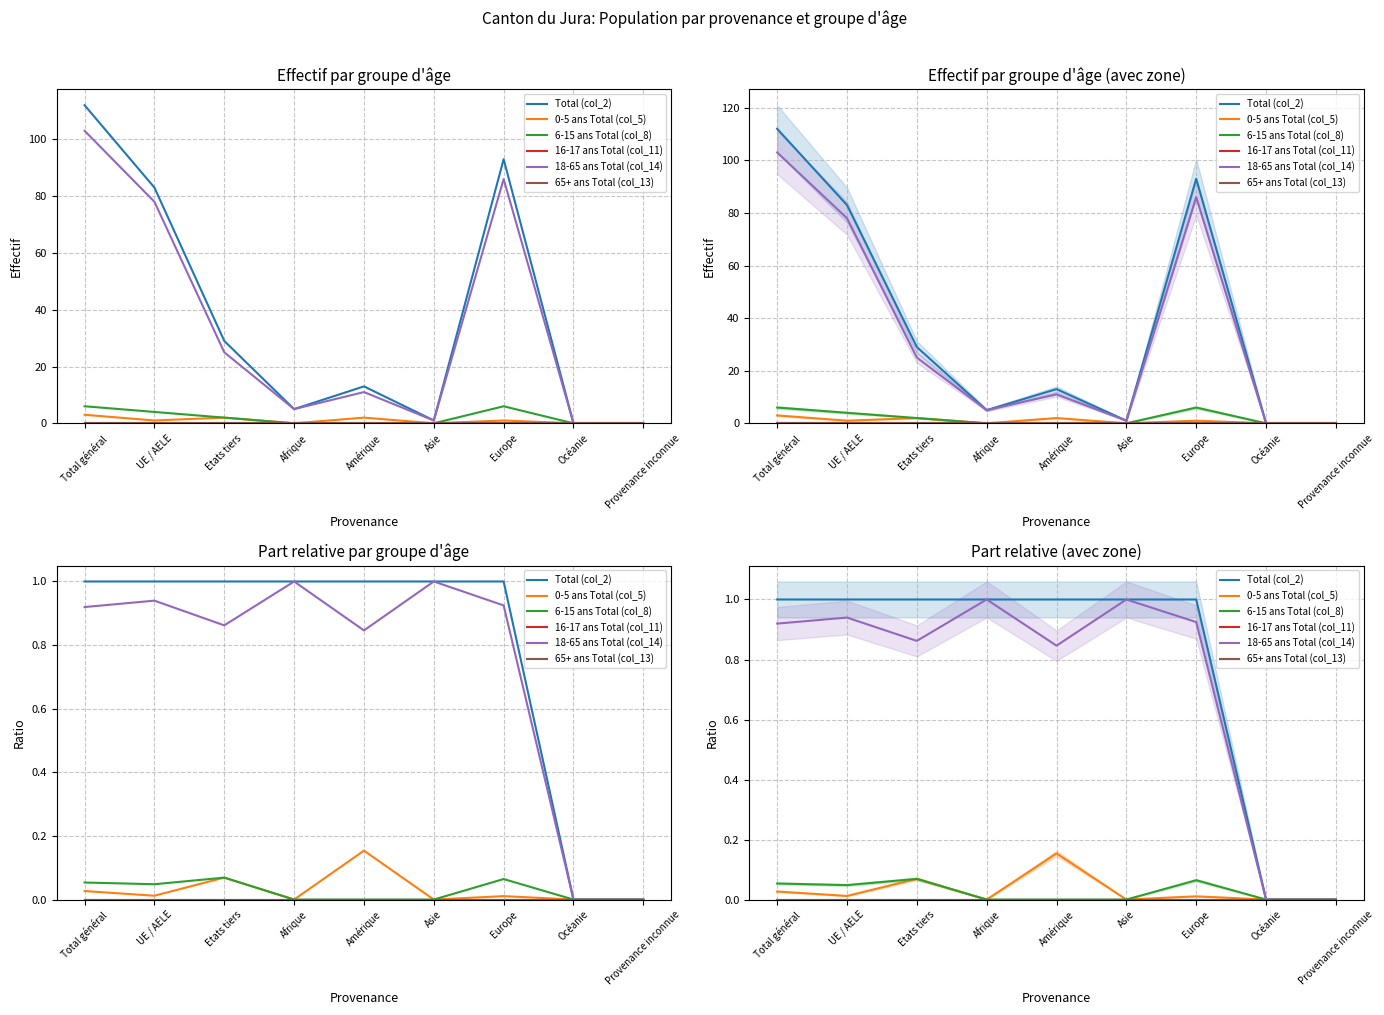

Between Provenance inconnue and Afrique, which is larger?

Afrique